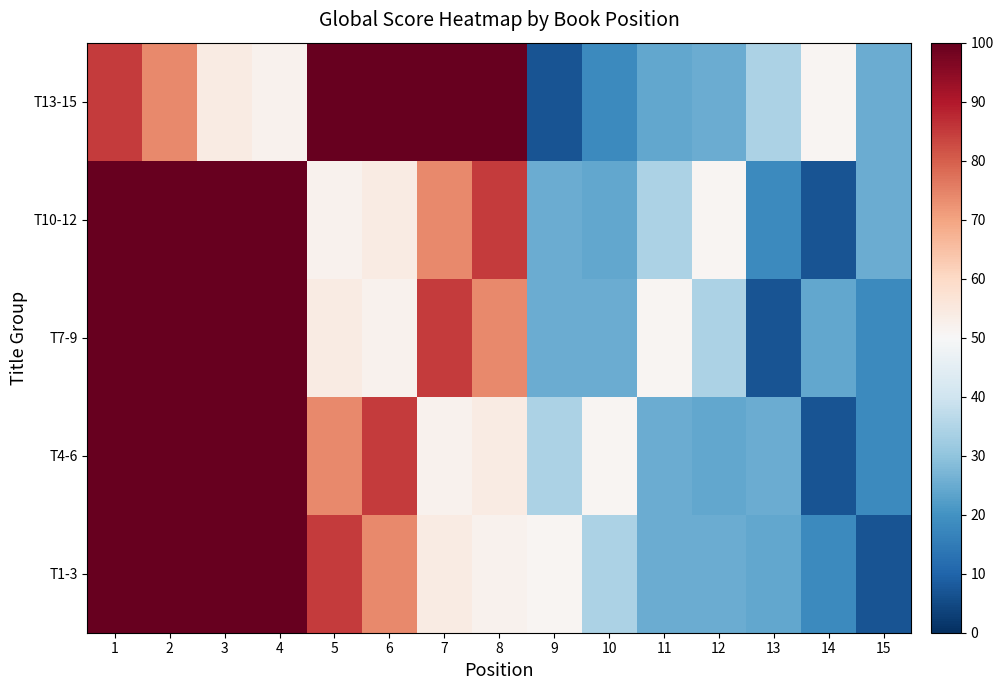

Rank the series by their maximum value, from highest to lowest.

row_0, row_1, row_2, row_3, row_4